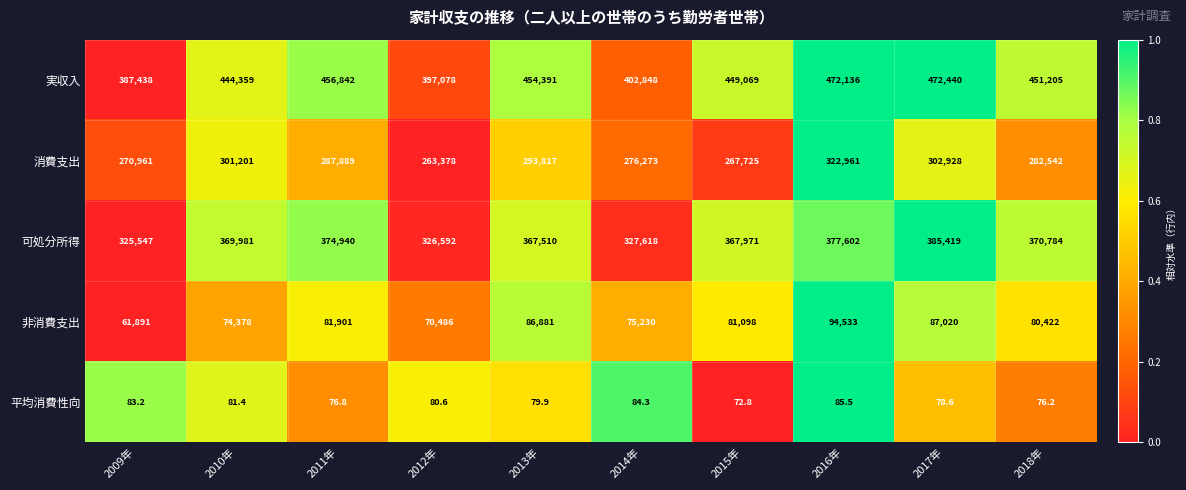

Which series changed the most between 2013年 and 2018年?

消費支出